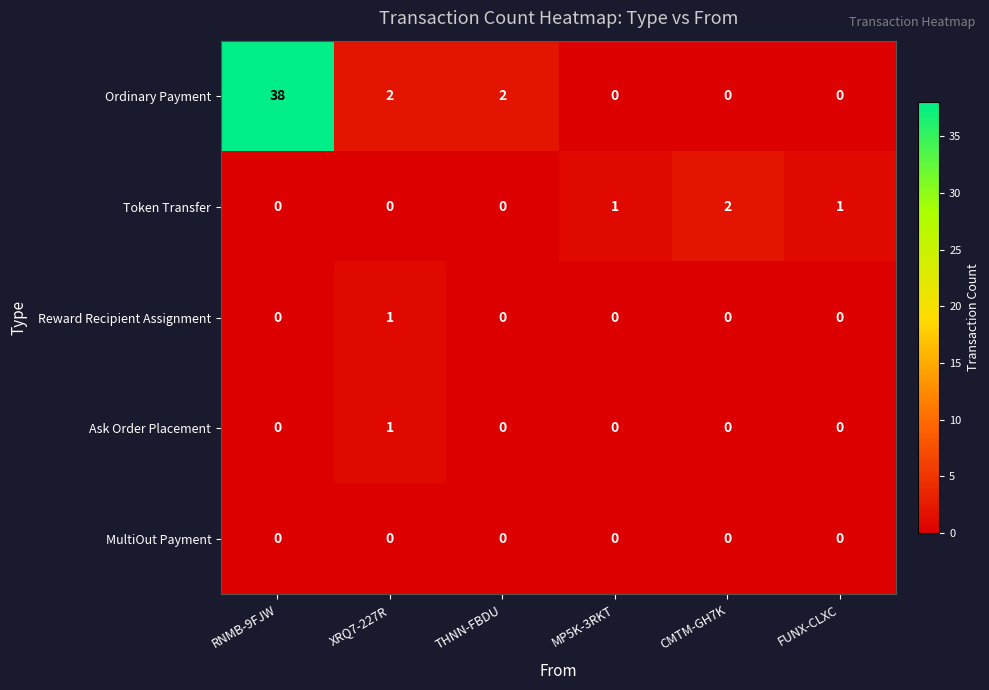

Which series has the largest total across all categories?

Ordinary Payment